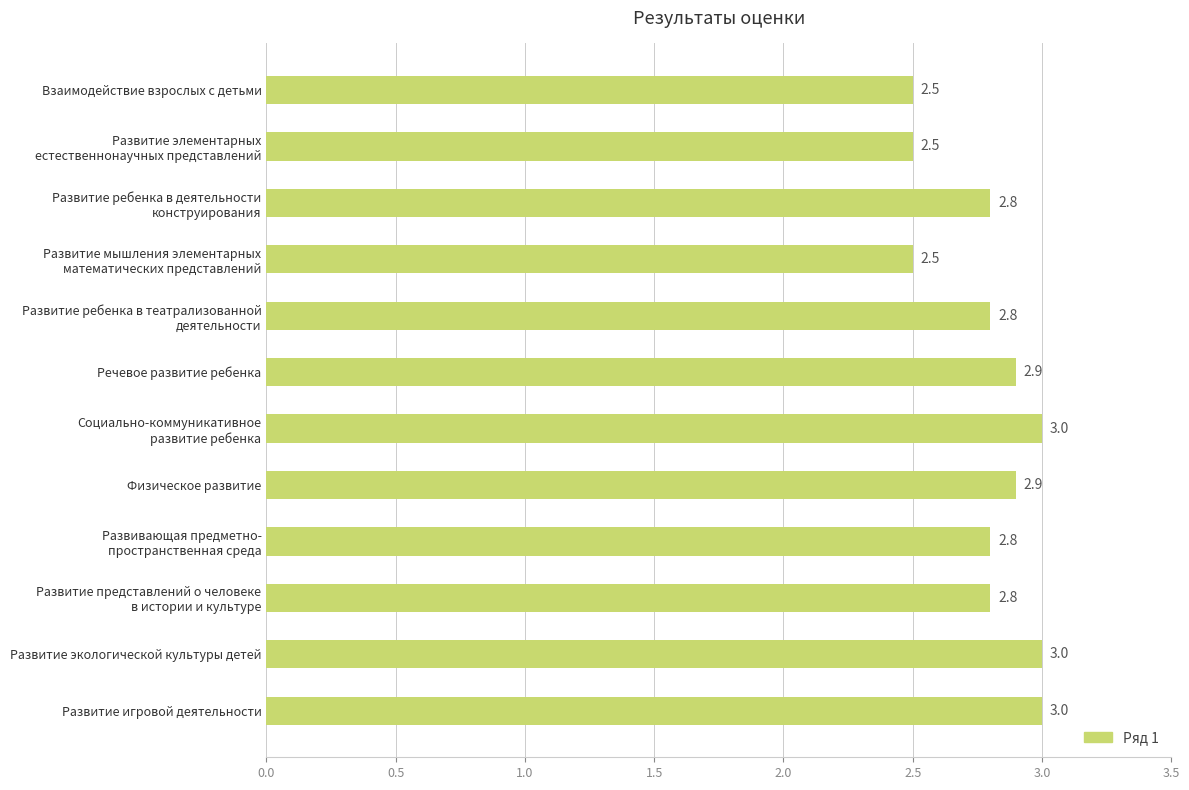

Reading top to bottom, extract all data points from this chart.

2.5	2.5	2.8	2.5	2.8	2.9	3.0	2.9	2.8	2.8	3.0	3.0